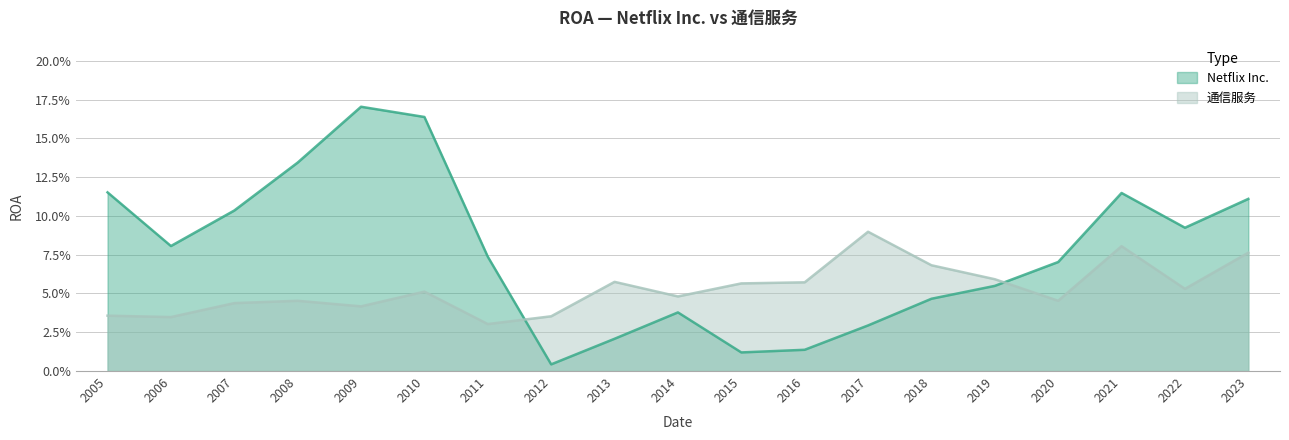

What is the total value across all series at 2023?

0.2